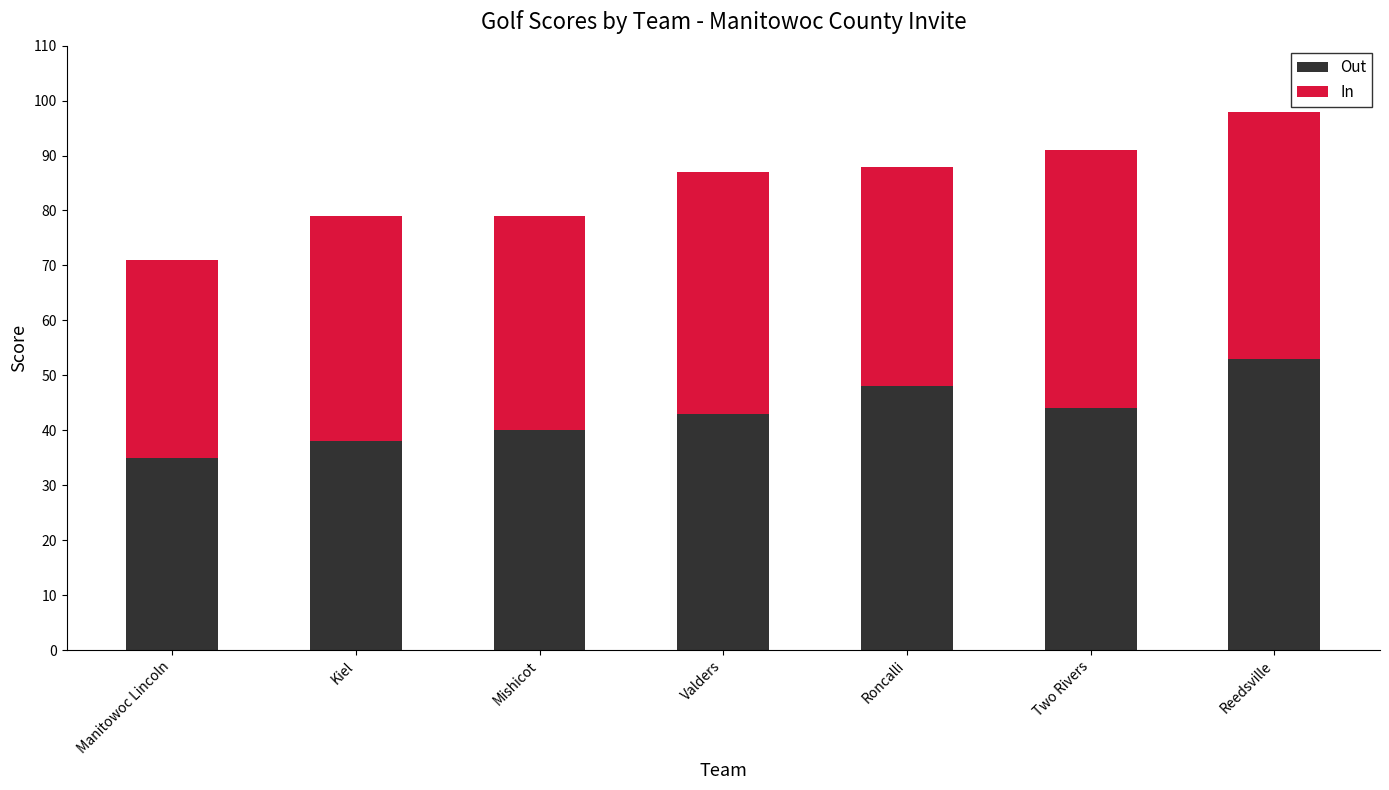

True or false: Out has a value of 58 at Manitowoc Lincoln.

False